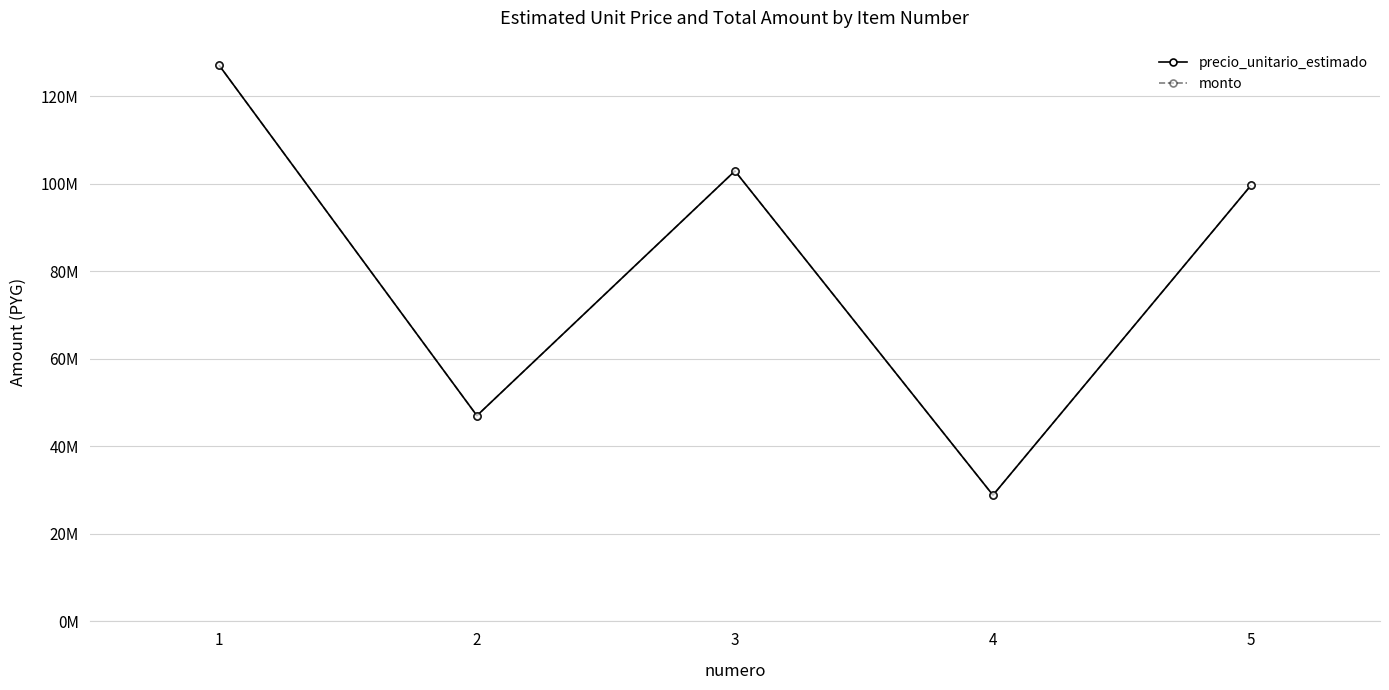

Does the chart have visible grid lines?

Yes